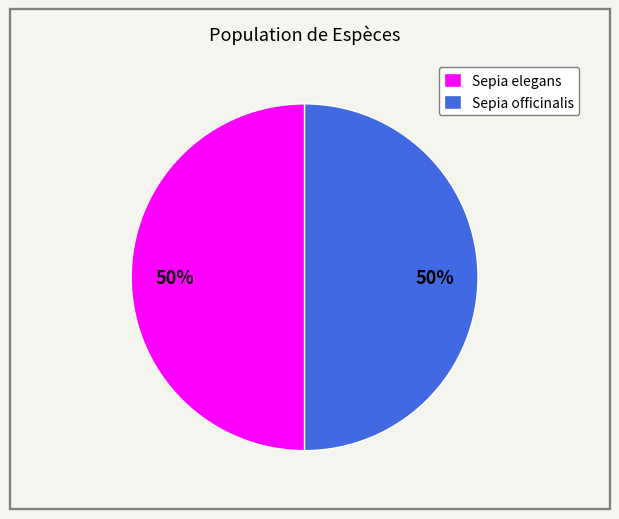

Do Sepia officinalis and Sepia elegans together represent more than half of the pie?

Yes